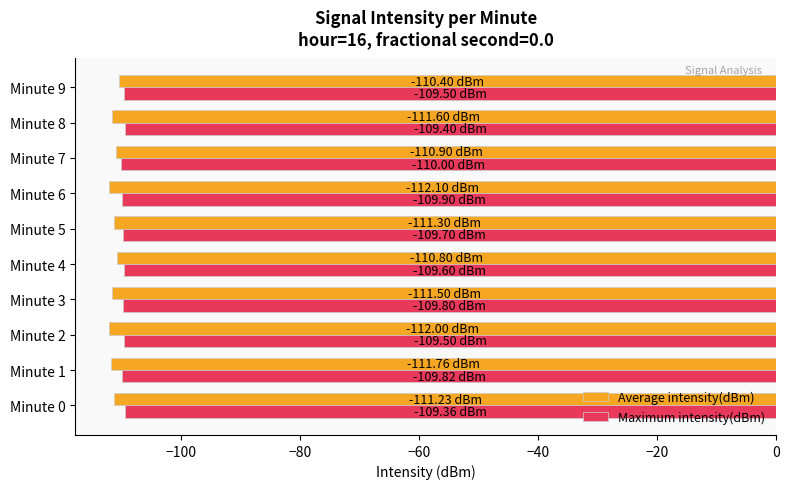

What is the average value of the Maximum intensity(dBm) series?

-109.7